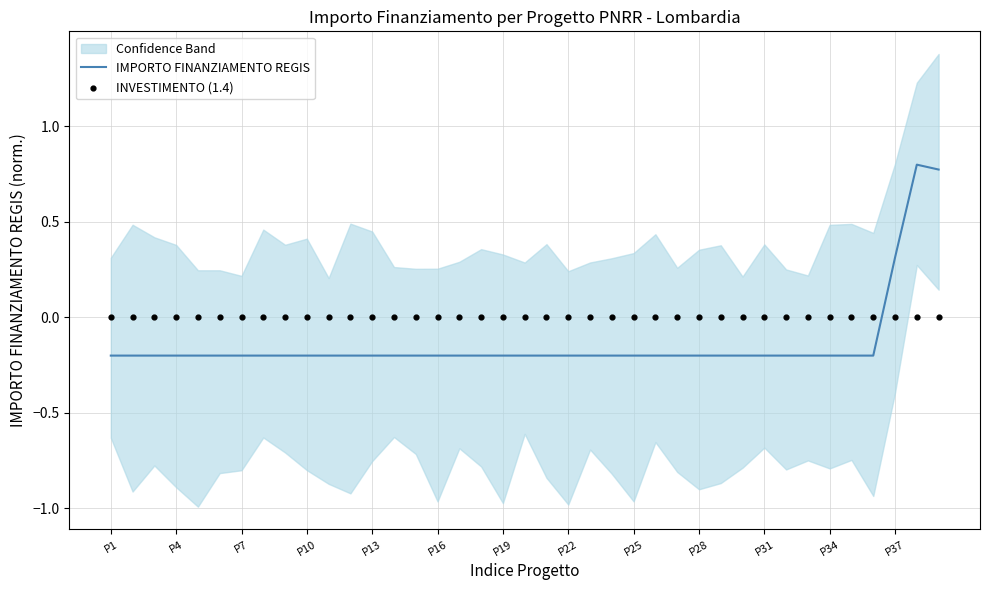

At how many categories does at least one series exceed 0?

39